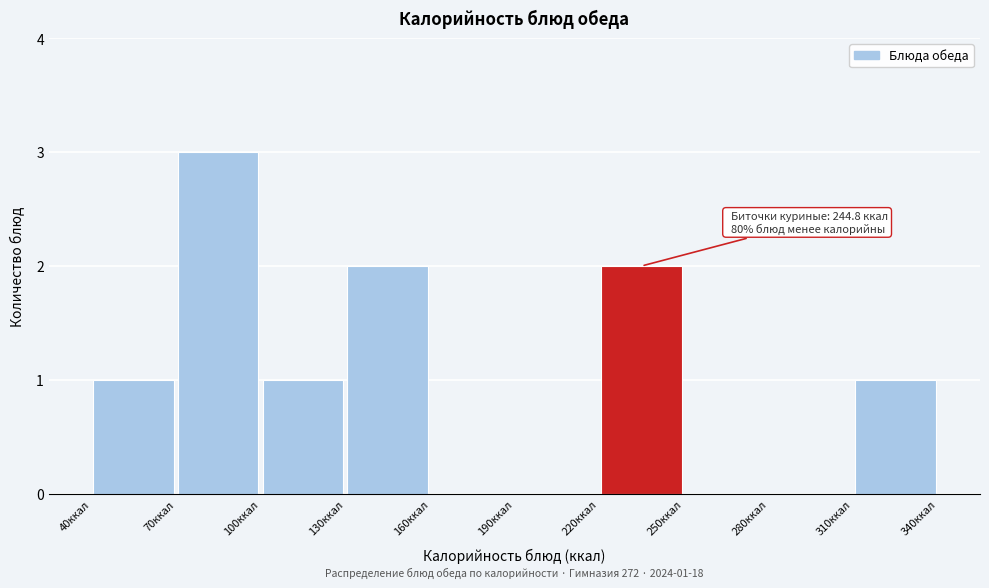

Which range on the x-axis has the tallest bar?

70 to 100